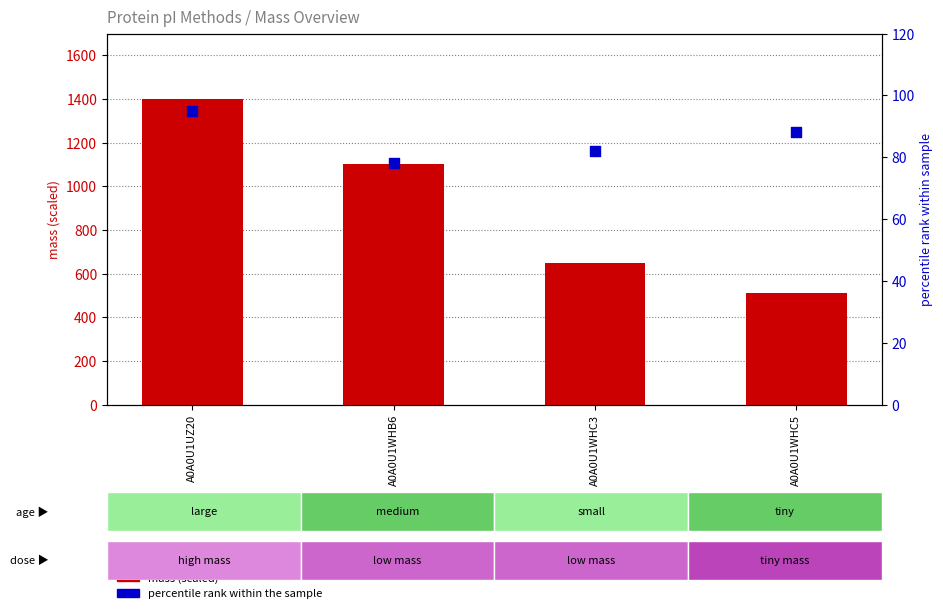

Is the value of mass (scaled) at A0A0U1WHB6 greater than the value of percentile rank at A0A0U1WHC5?

Yes